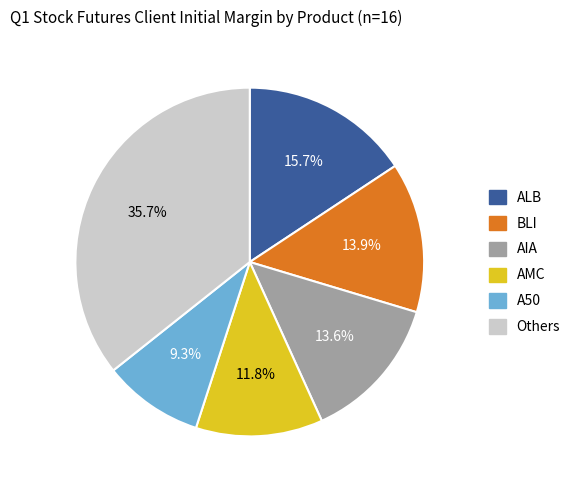

Is there any slice that represents more than half of the pie?

No